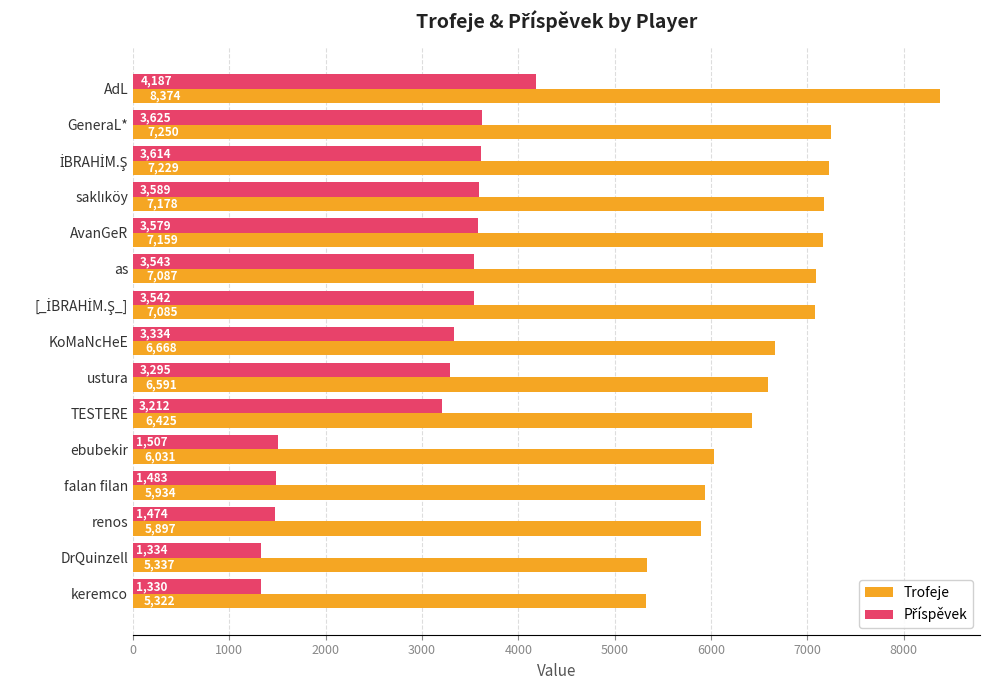

Where is Trofeje nearest to the value 6848?

KoMaNcHeE